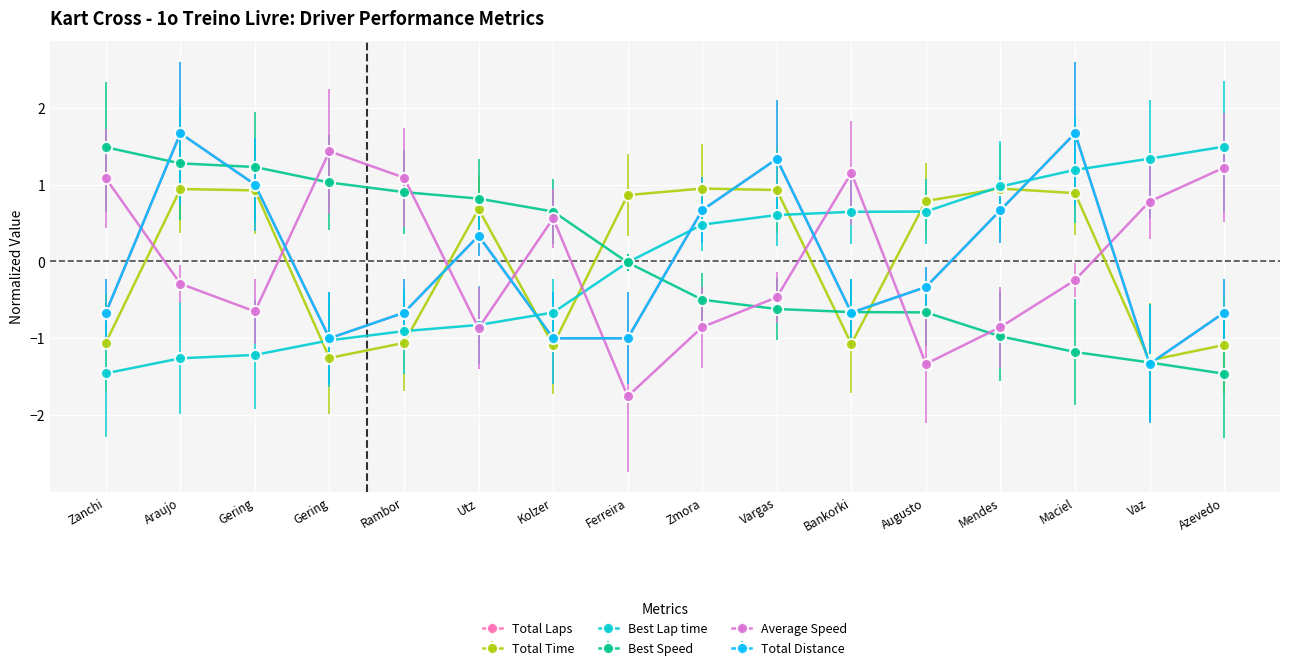

Which series ends up on top after the final intersection of Total Time and Total Distance?

Total Distance